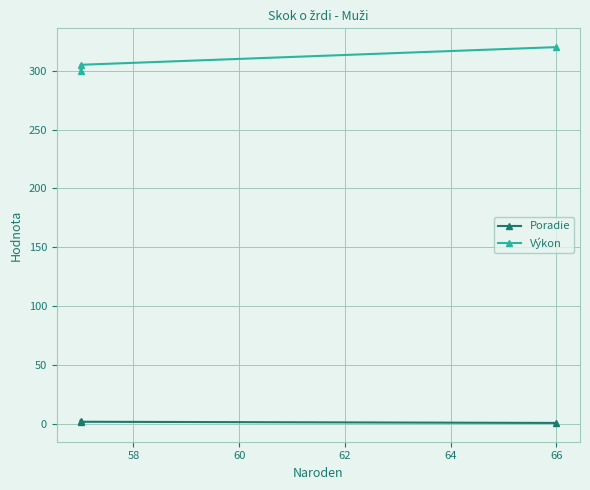

At 58, list the series in order from largest to smallest.

Výkon, Poradie